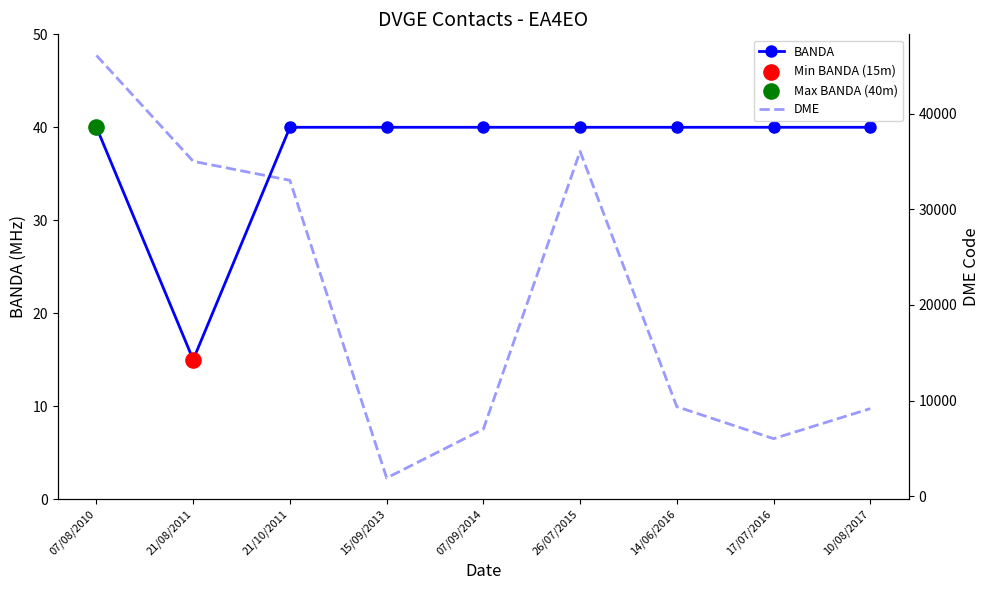

What is the total value across all series at 21/10/2011?

33064